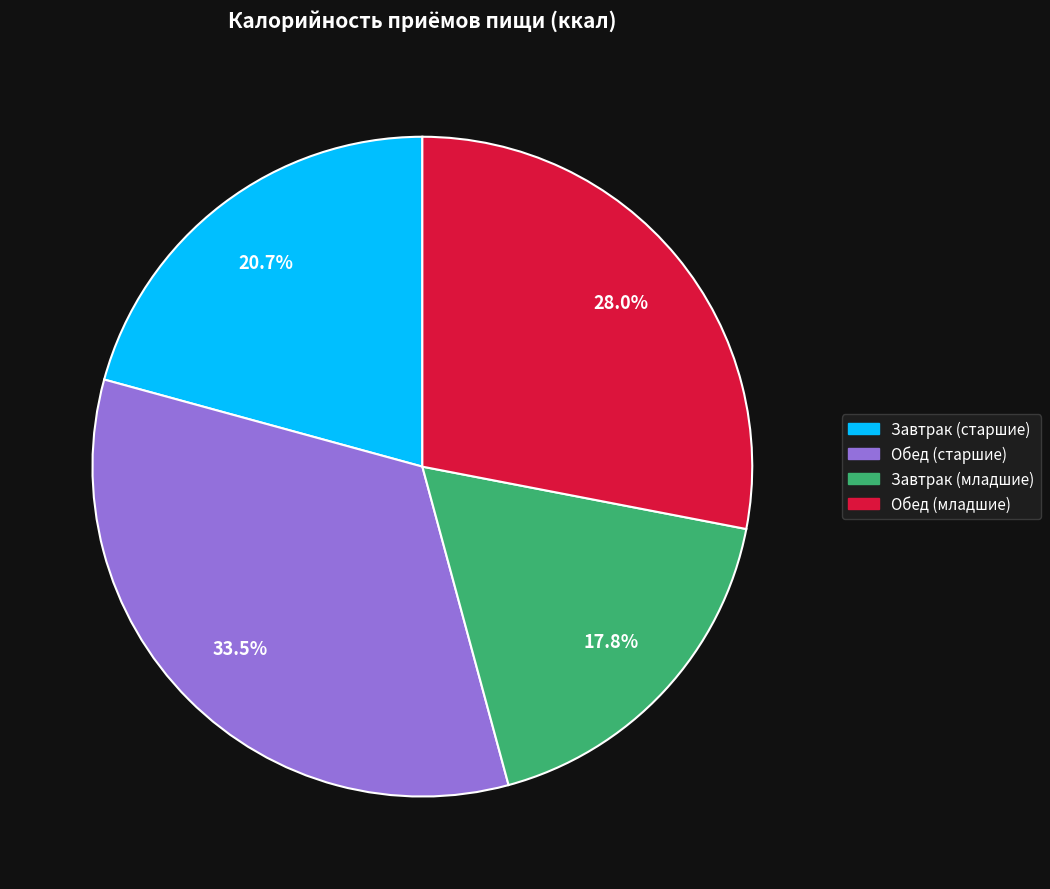

Approximately how many times larger is the value at Обед (младшие) compared to Завтрак (младшие)?

1.6